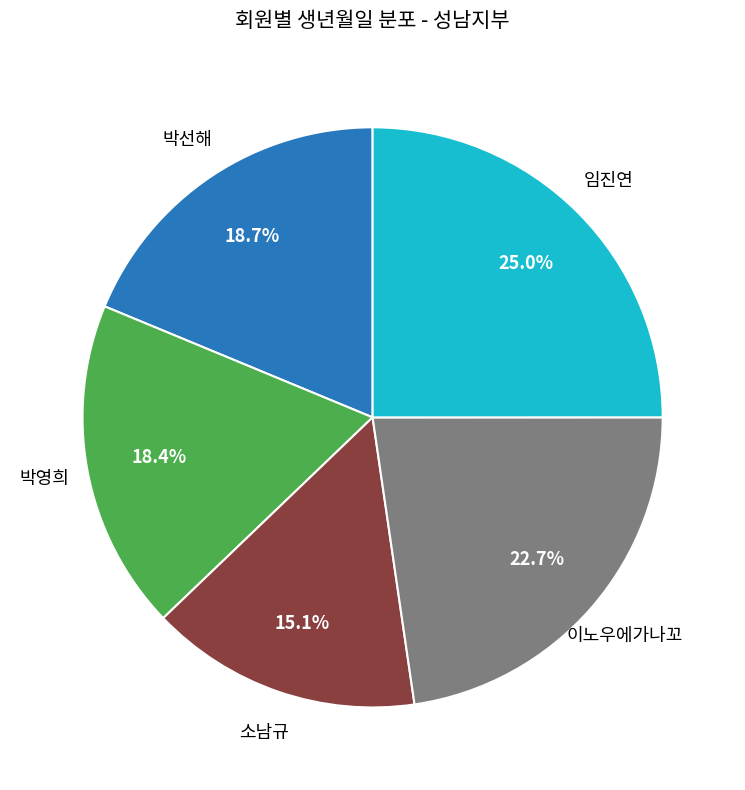

Is there any slice that represents more than half of the pie?

No